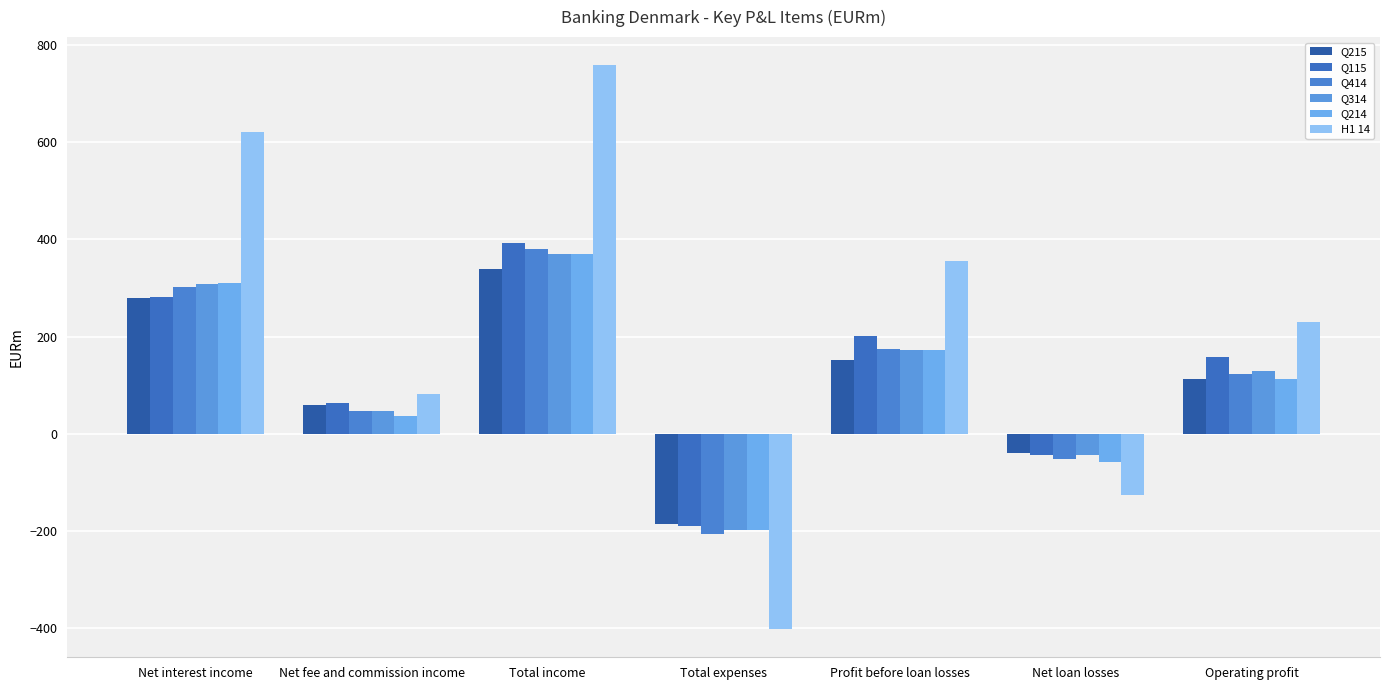

Which category has the highest value in the Q115 series?

Total income